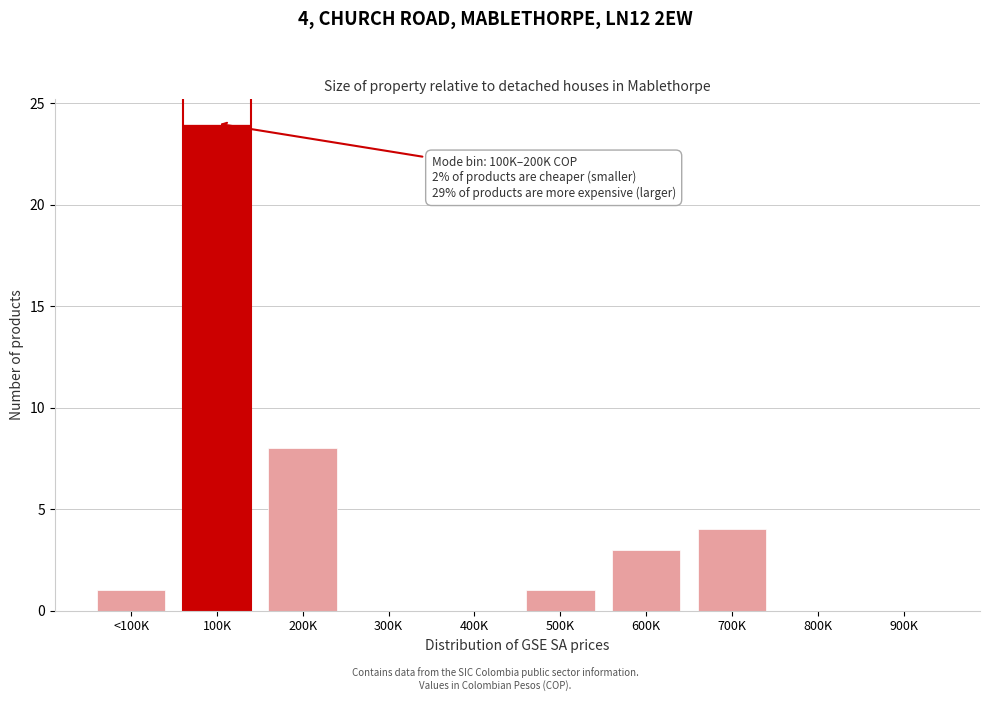

Reading left to right, list all the values displayed in this chart.

<100K=1	100K=24	200K=8	300K=0	400K=0	500K=1	600K=3	700K=4	800K=0	900K=0